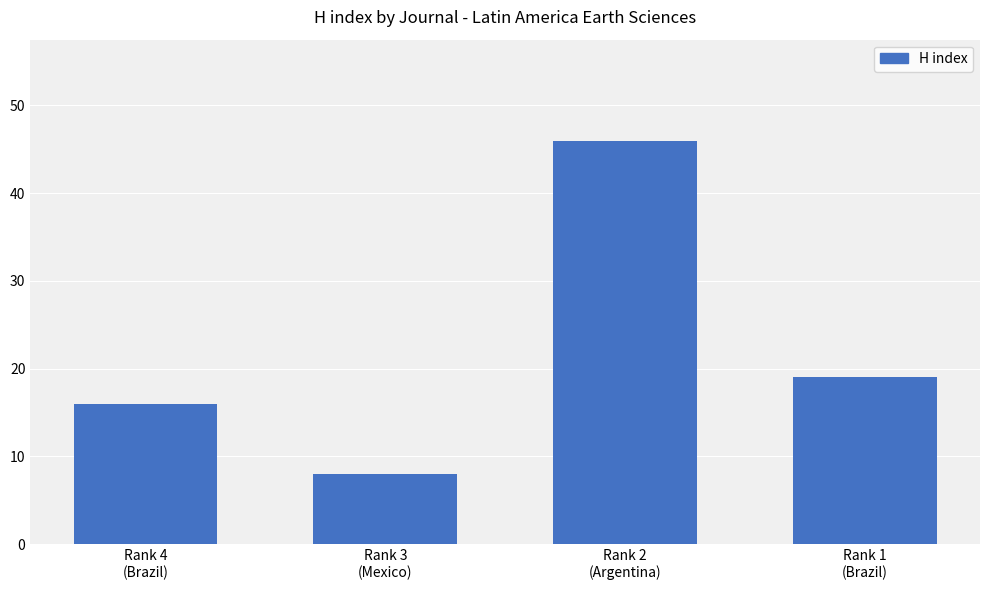

Which has a higher value, Rank 3
(Mexico) or Rank 1
(Brazil)?

Rank 1
(Brazil)